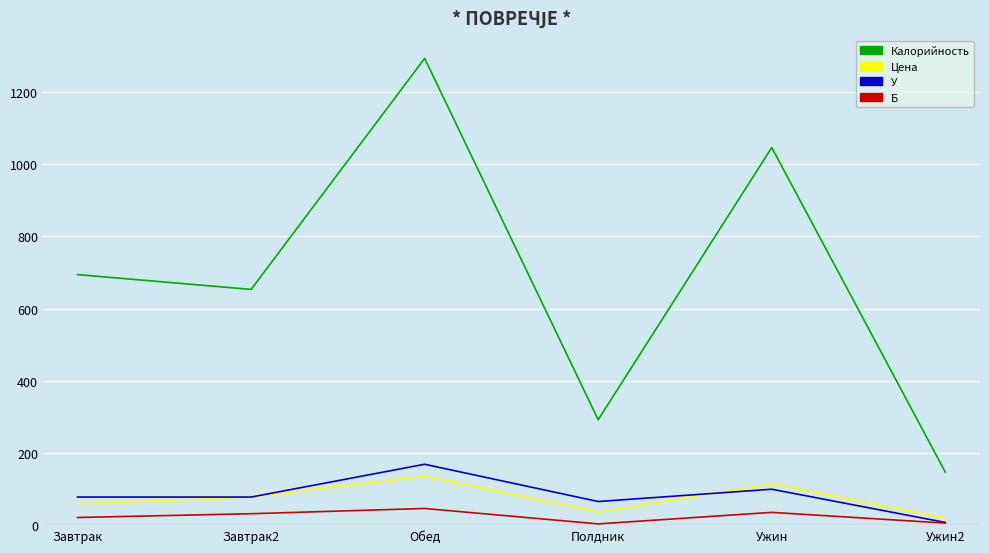

What are all the series names shown in the legend?

Калорийность, Цена, У, Б